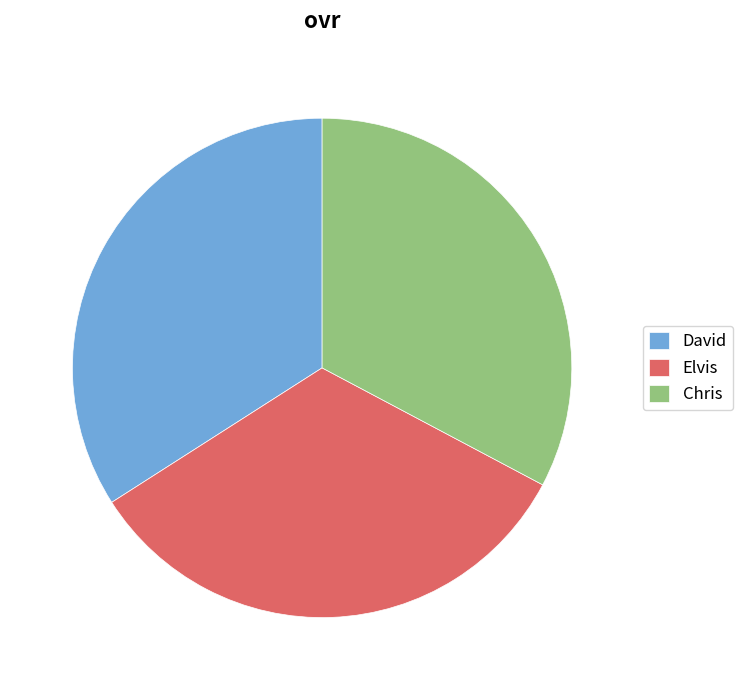

Which slice is the largest?

David